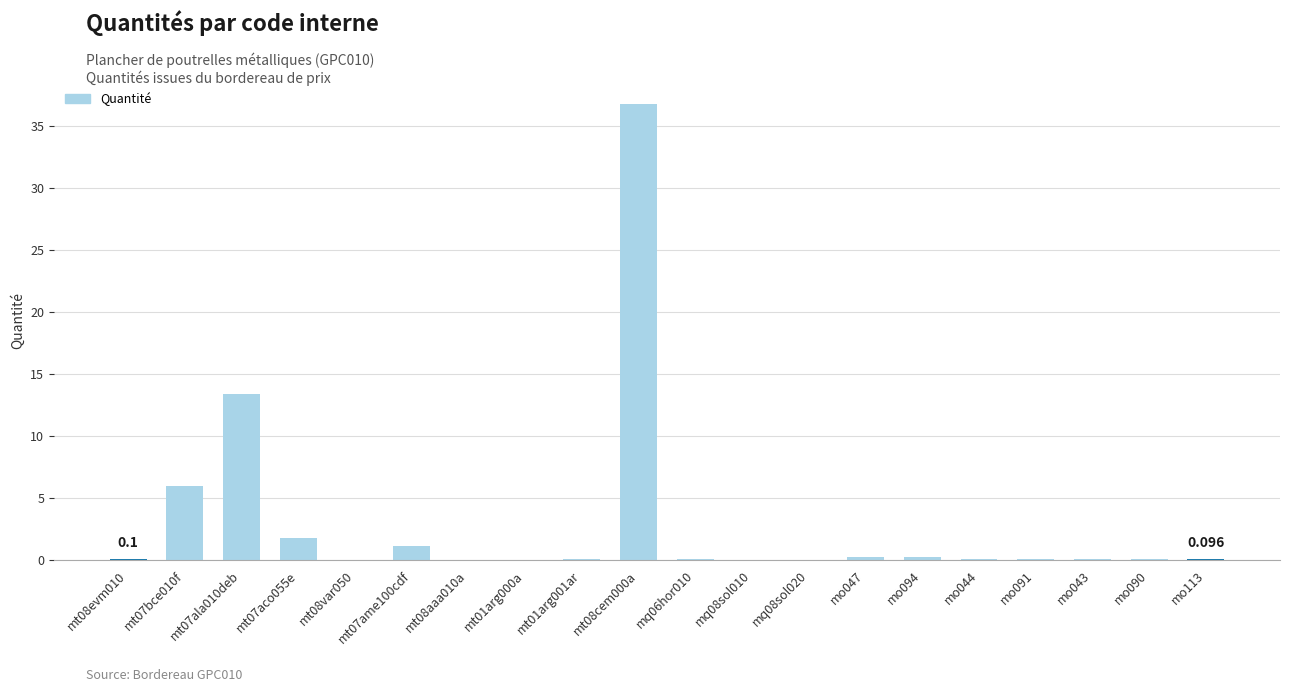

What is the greatest value displayed?

36.8